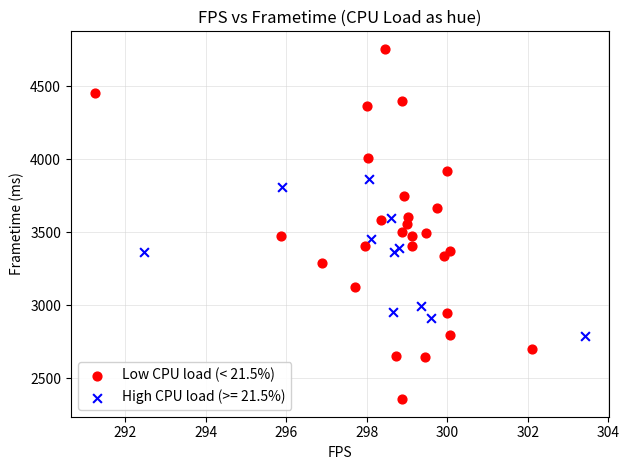

Which series reaches the maximum Y coordinate?

Low CPU load (< 21.5%)